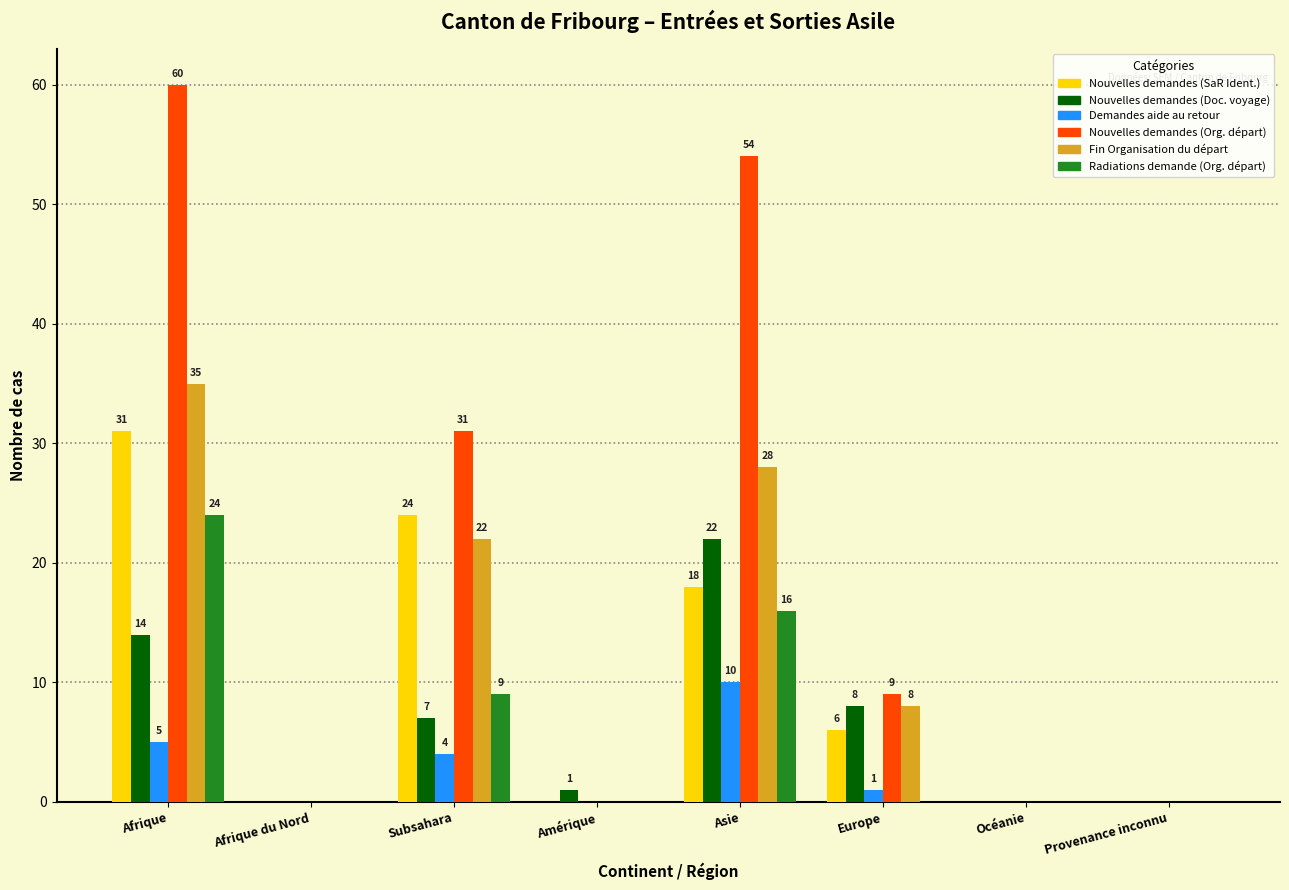

What is the difference between the Radiations demande (Org. départ) values at Amérique and Afrique?

24